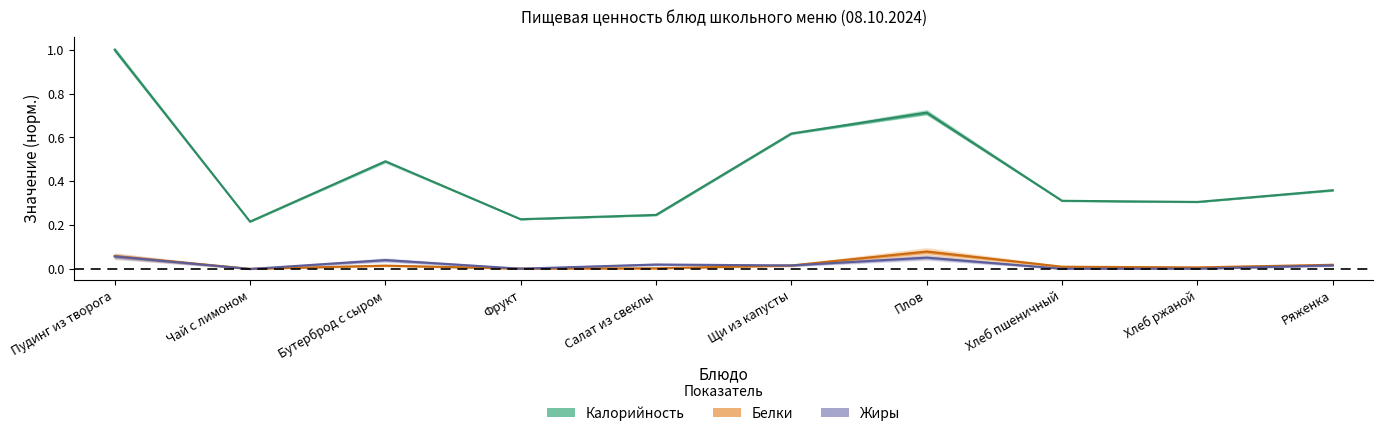

The value of Белки at Пудинг из творога is 0.1. True or false?

True